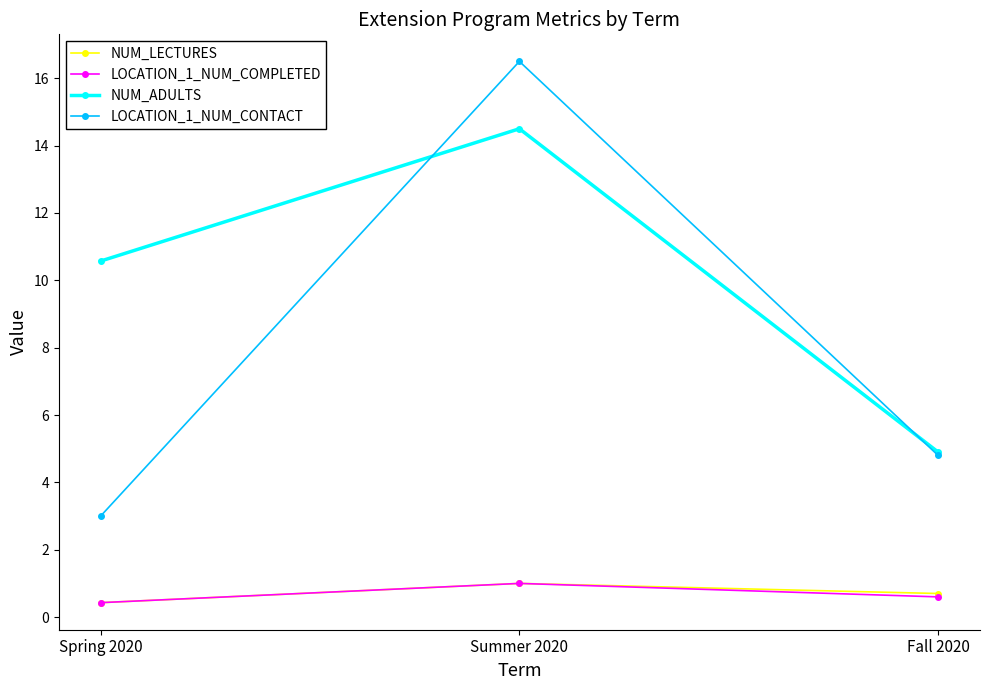

What is the average value of the LOCATION_1_NUM_CONTACT series?

8.1